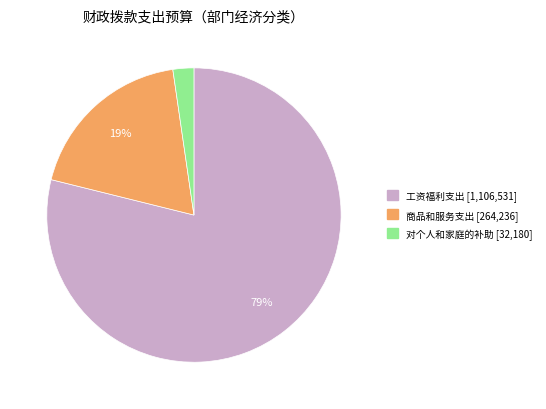

To the nearest percent, what is the difference between the 商品和服务支出 and 对个人和家庭的补助 slice percentages?

17%